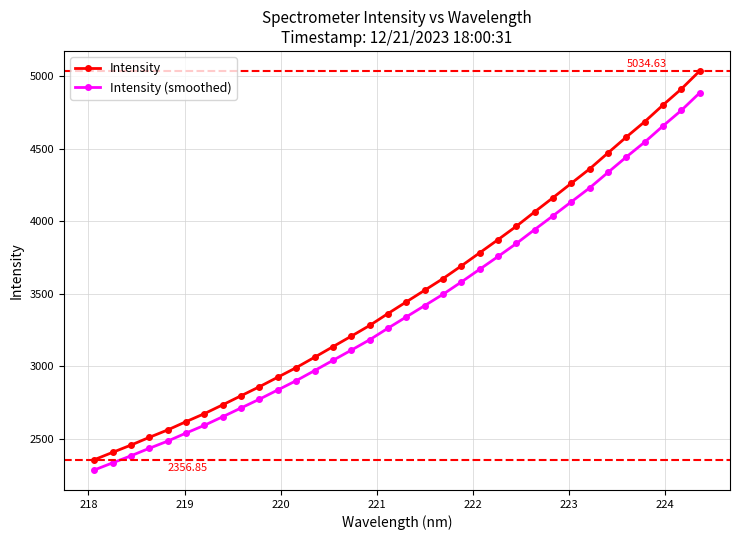

True or false: Intensity and Intensity (smoothed) cross at least once.

False